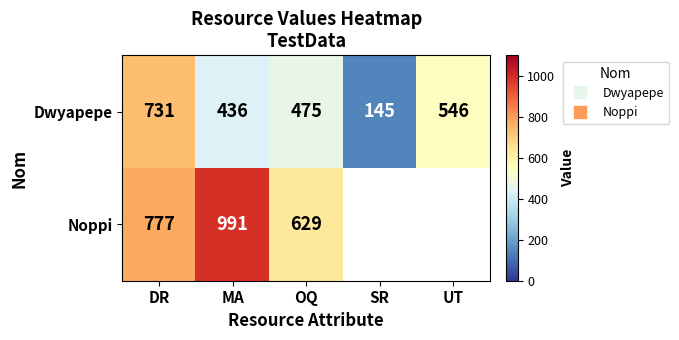

How many categories are shown in the chart?

5